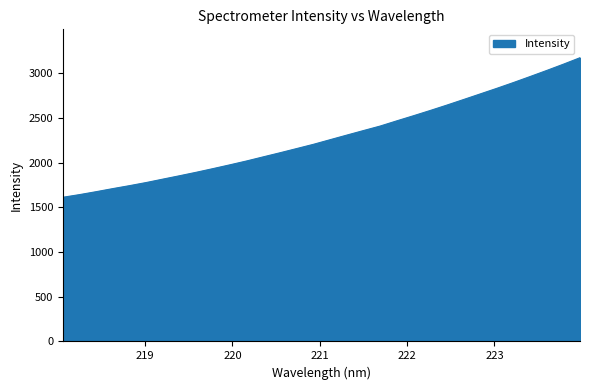

What is the maximum value shown in the chart?

3173.5